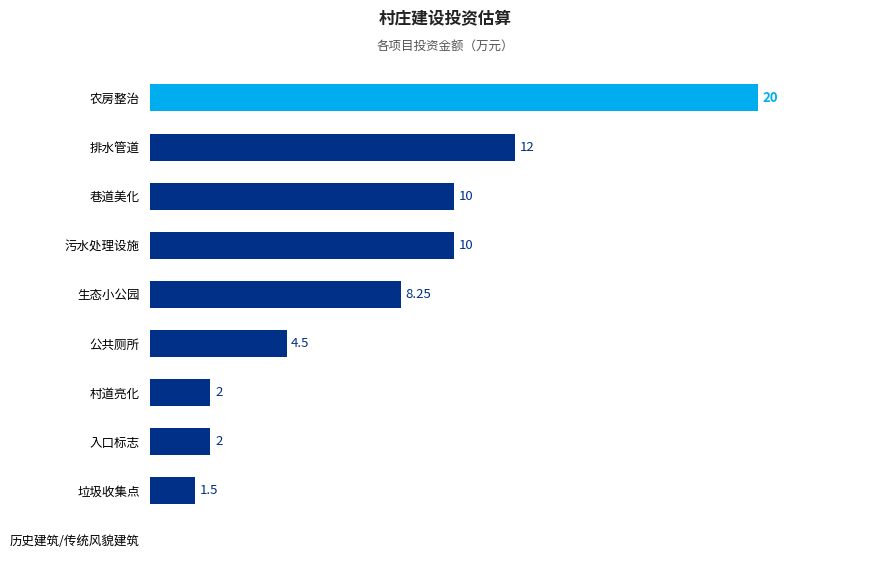

Which has a higher value, 生态小公园 or 巷道美化?

巷道美化